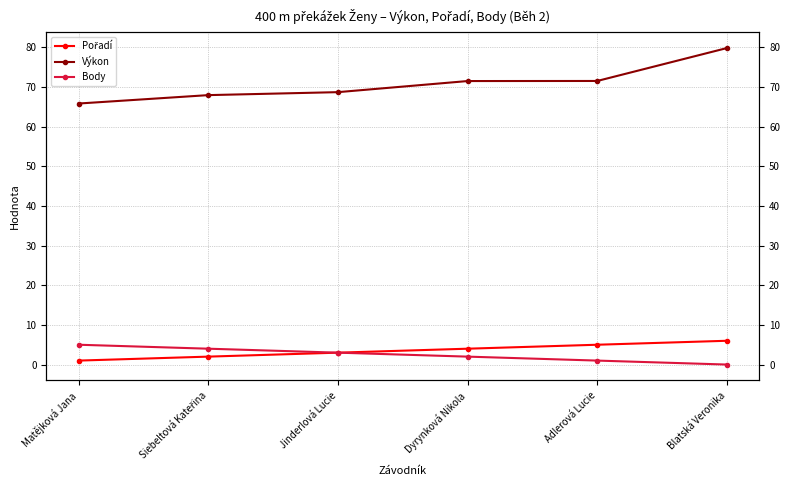

True or false: Body has more than 0 interior local peaks.

False